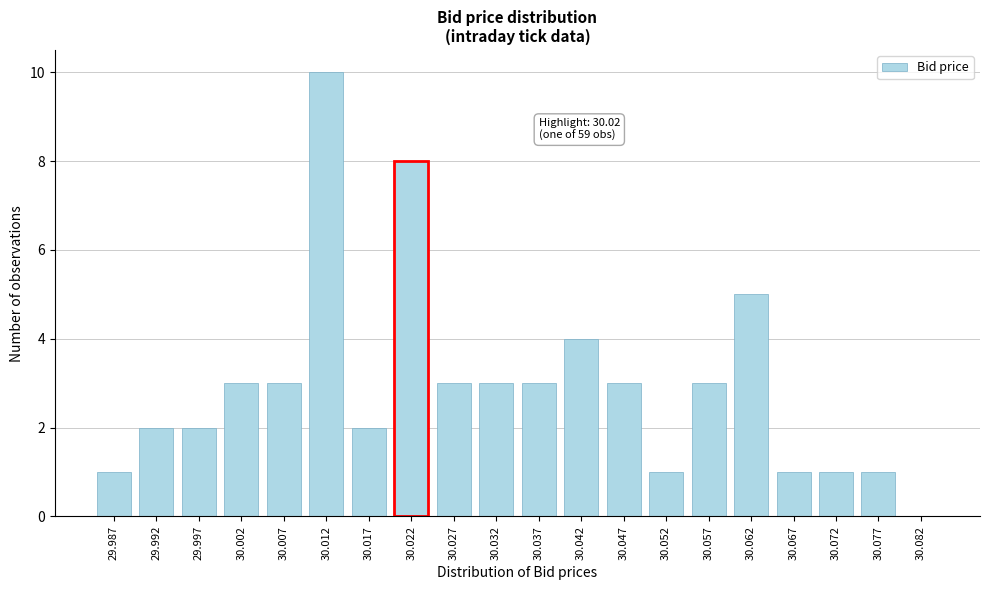

Reading right to left, what are all the values shown in this chart?

30.082=0	30.077=1	30.072=1	30.067=1	30.062=5	30.057=3	30.052=1	30.047=3	30.042=4	30.037=3	30.032=3	30.027=3	30.022=8	30.017=2	30.012=10	30.007=3	30.002=3	29.997=2	29.992=2	29.987=1